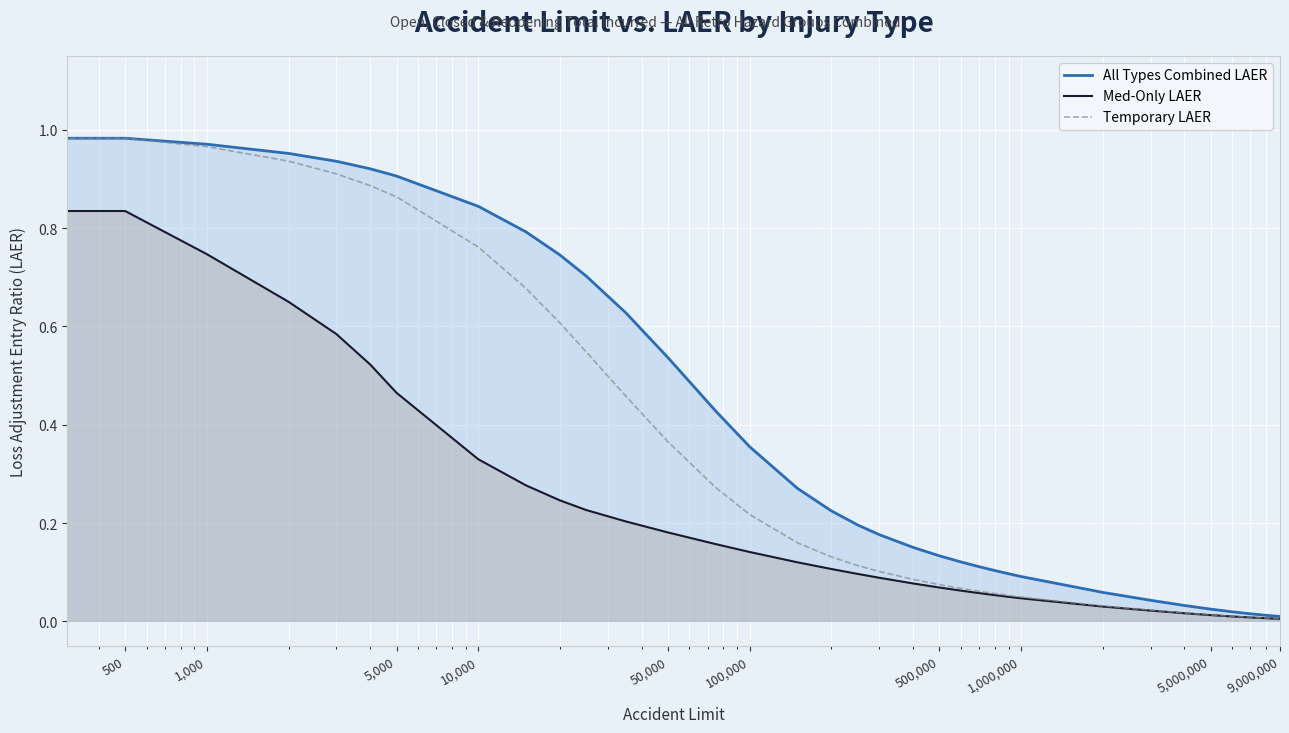

How many lines are shown in the chart?

3